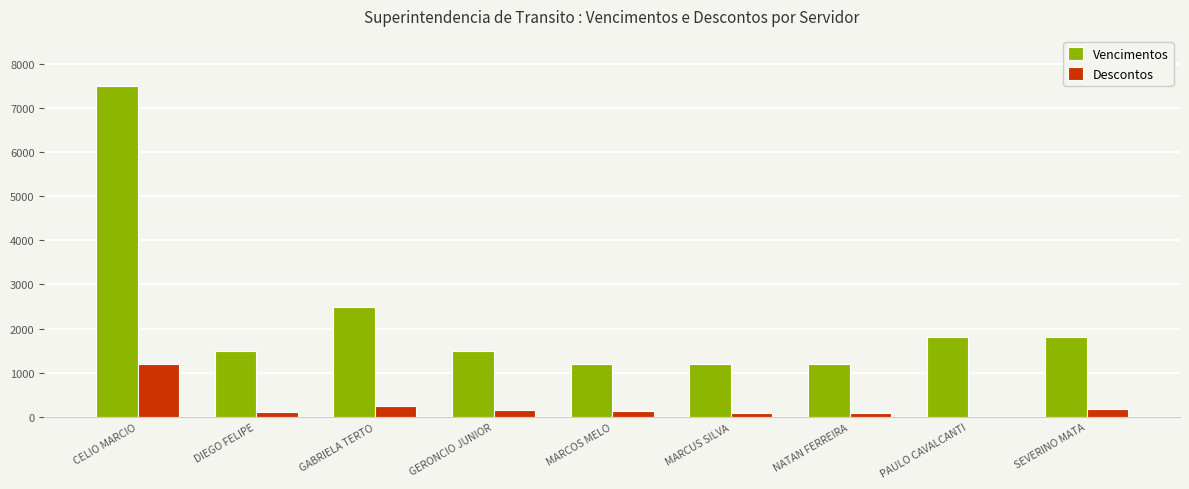

At which category is the sum across all series the highest?

CELIO MARCIO